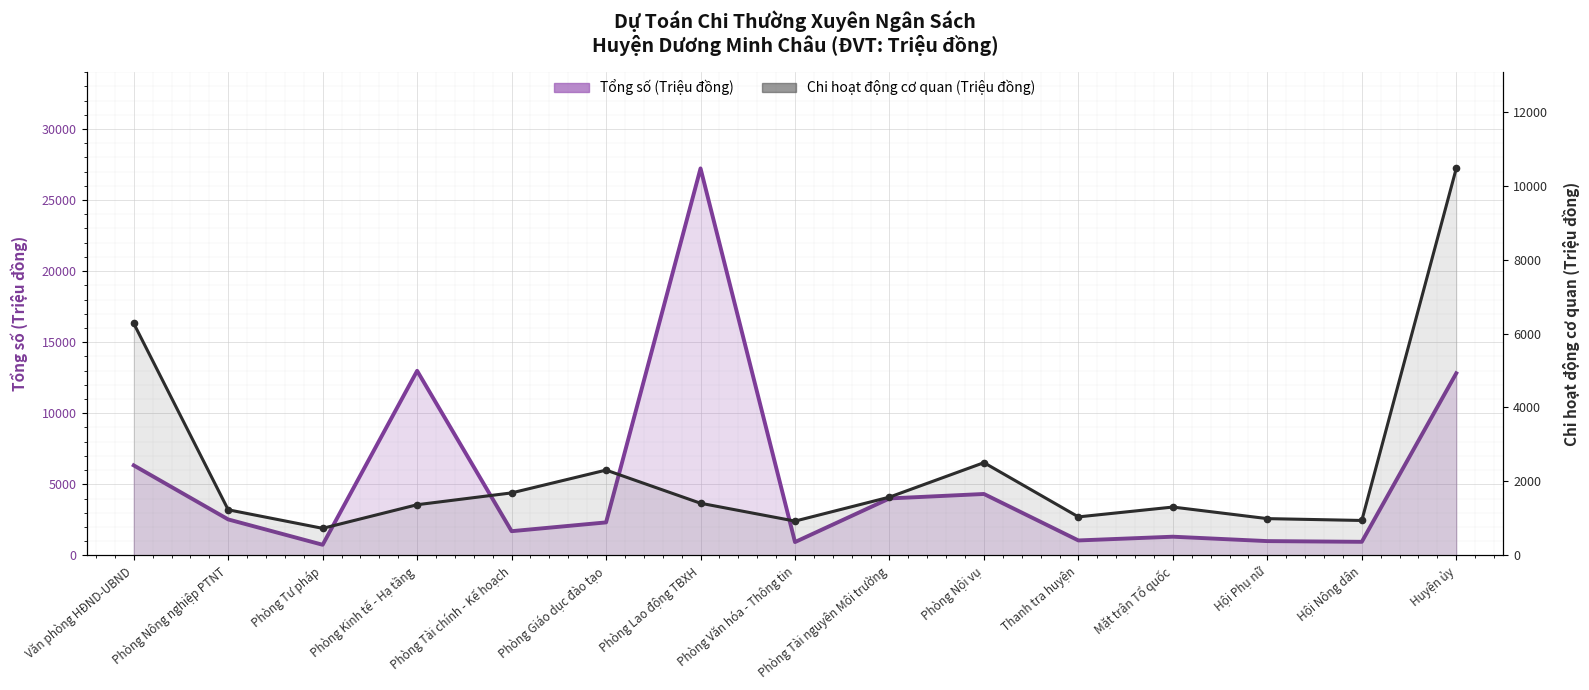

What value does the Tổng số (Triệu đồng) series have at Phòng Nông nghiệp PTNT, to the nearest 10?

2530